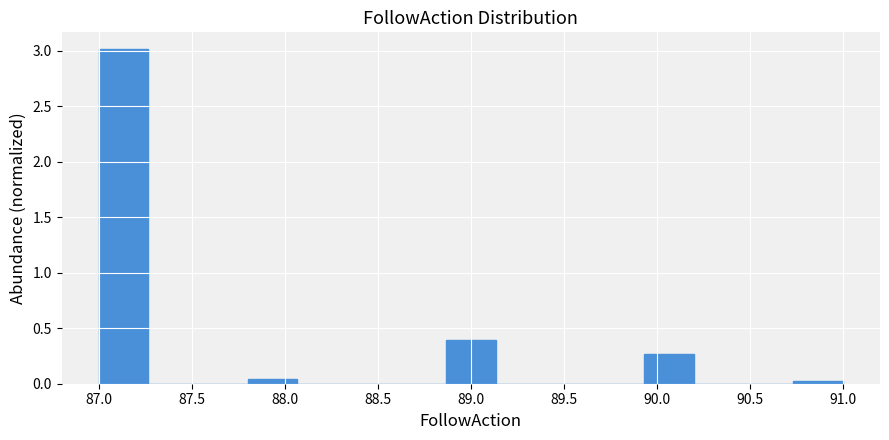

Reading left to right, list every bar in this chart as the range it spans on the x-axis followed by its height. Neither the bar edges nor the heights are printed on the chart, so give them approximately, as read against the axes.

87.00 to 87.25: 3.00
87.25 to 87.55: 0
87.55 to 87.80: 0
87.80 to 88.05: under 0.05
88.05 to 88.35: 0
88.35 to 88.60: 0
88.60 to 88.85: 0
88.85 to 89.15: 0.40
89.15 to 89.40: 0
89.40 to 89.65: 0
89.65 to 89.95: 0
89.95 to 90.20: 0.25
90.20 to 90.45: 0
90.45 to 90.75: 0
90.75 to 91.00: under 0.05